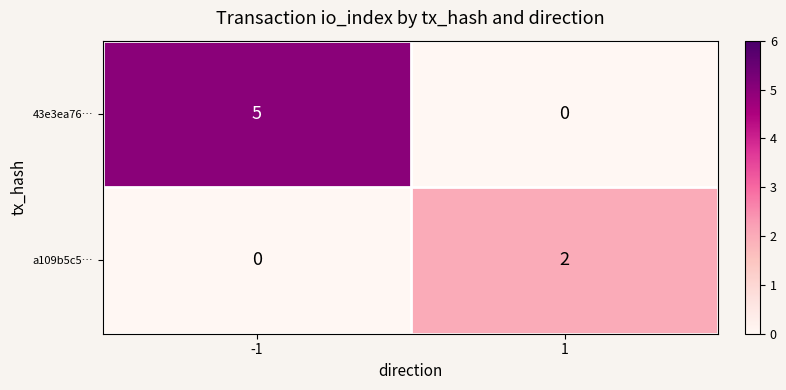

What is the sum of the 43e3ea76… values at -1 and 1?

5